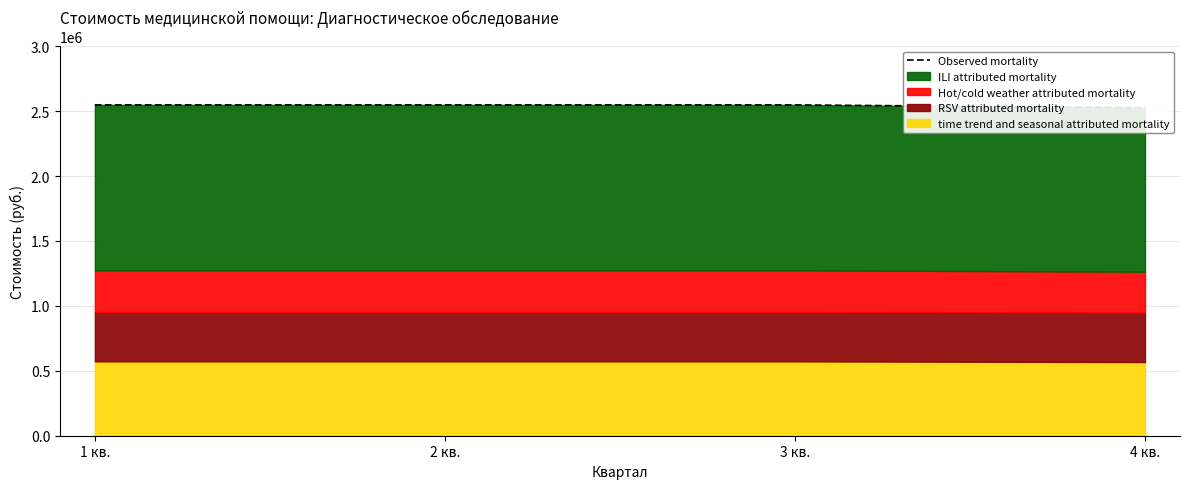

Rank the categories by value from lowest to highest.

4 кв., 1 кв., 2 кв., 3 кв.